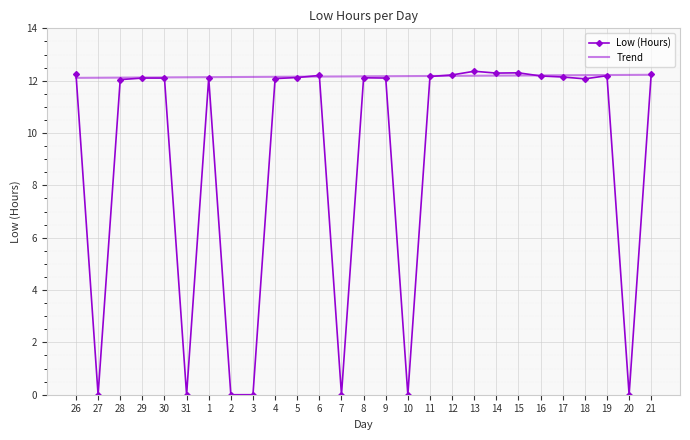

What is the total value across all series at 21?

24.5